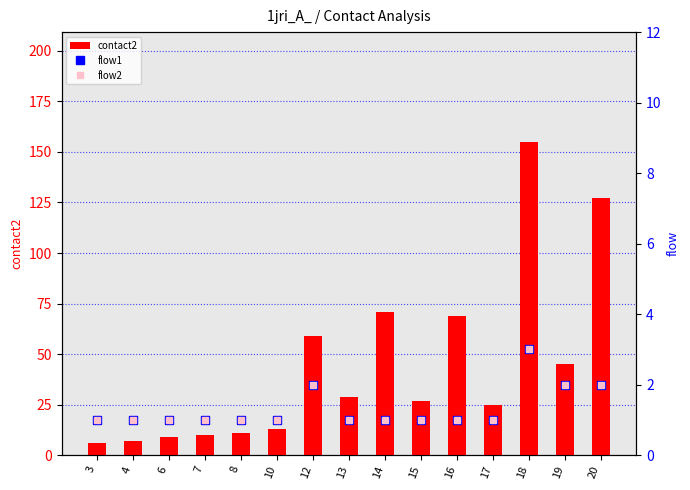

Where is contact2 nearest to the value 80?

14